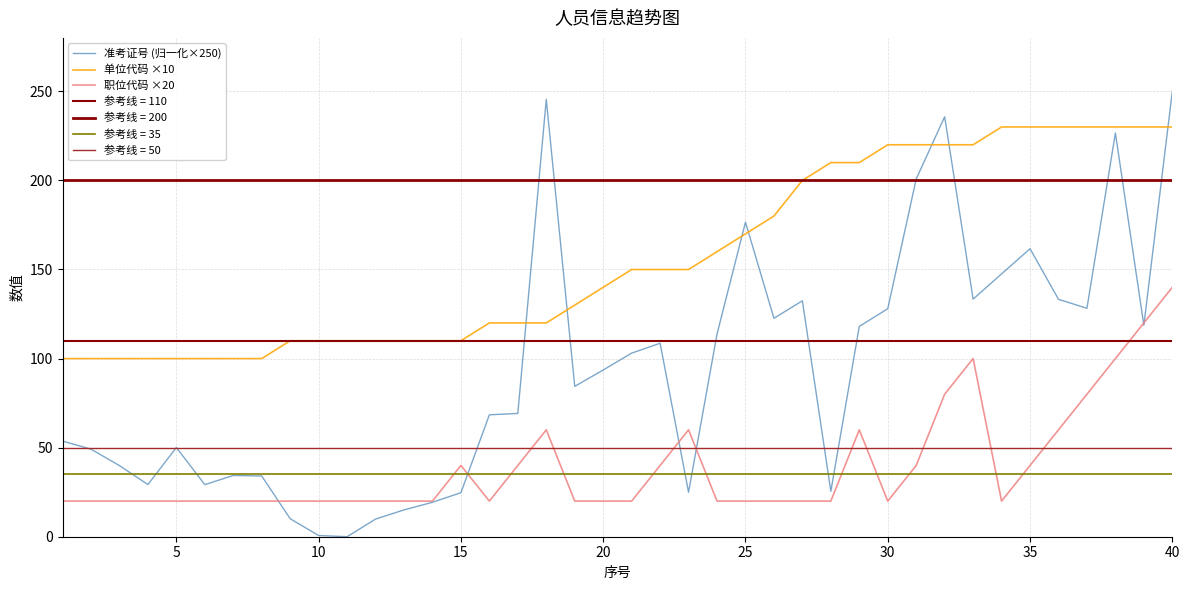

Is it true that 单位代码 ×10 equals 140.0 at 20?

True